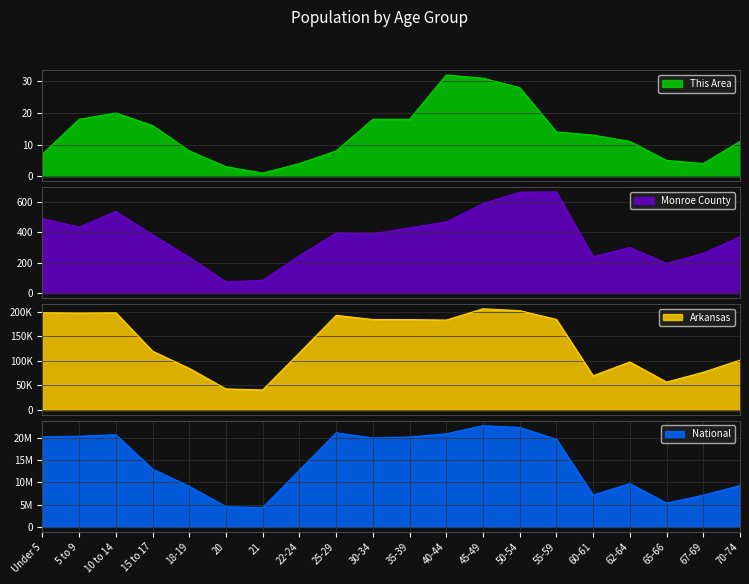

Reading left to right, extract all data points from this chart.

This Area: 7	18	20	16	8	3	1	4	8	18	18	32	31	28	14	13	11	5	4	11
Monroe County: 489	433	536	382	236	73	84	246	394	389	428	467	587	662	664	239	299	195	261	369
Arkansas: 197689	196877	197559	119350	84455	42770	40770	116110	192153	183739	183614	182594	205544	201722	183960	69489	97542	56719	76648	101235
National: 20201362	20348657	20677194	12954254	9086089	4519129	4354294	12712576	21101849	19962099	20179642	20890964	22708591	22298125	19664805	7113727	9704197	5319902	7115361	9278166